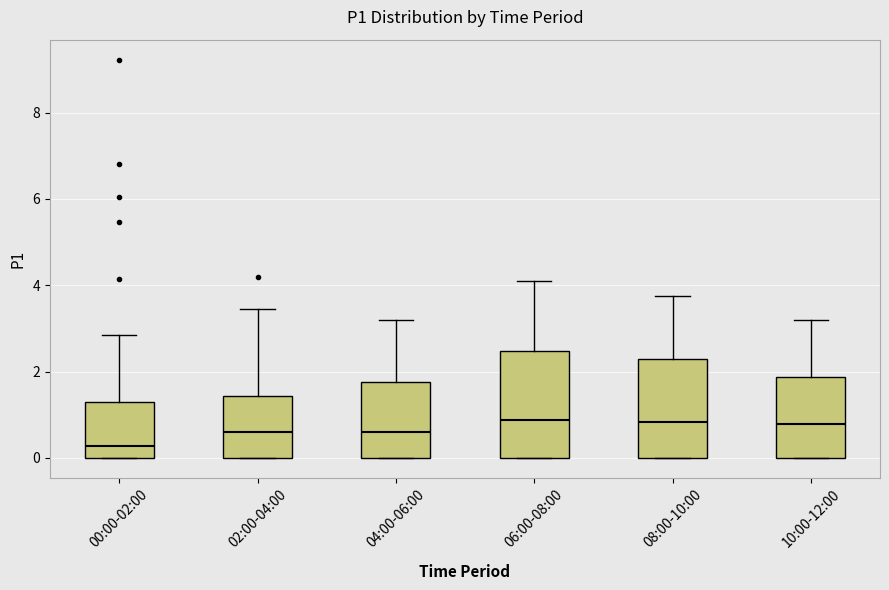

Which box is the tallest, from its lower edge to its upper edge?

06:00-08:00